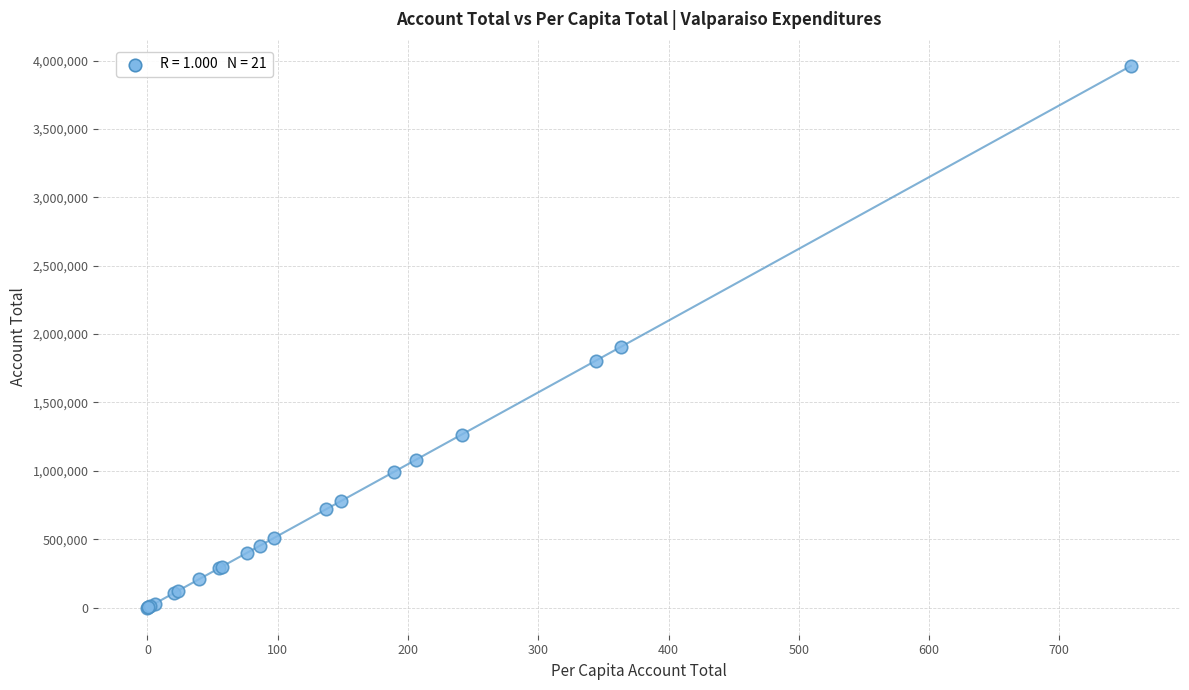

What Y value in the scatter plot is closest to 1980106?

1905486